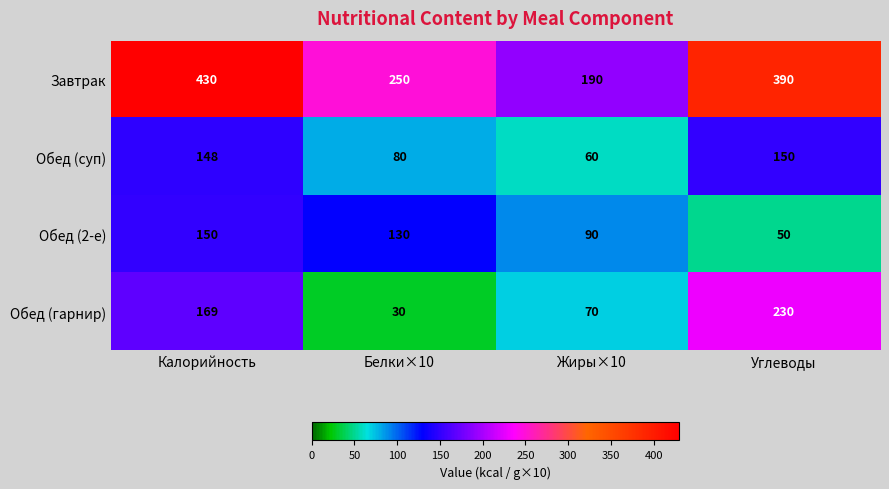

Which series has the widest spread of values?

Завтрак